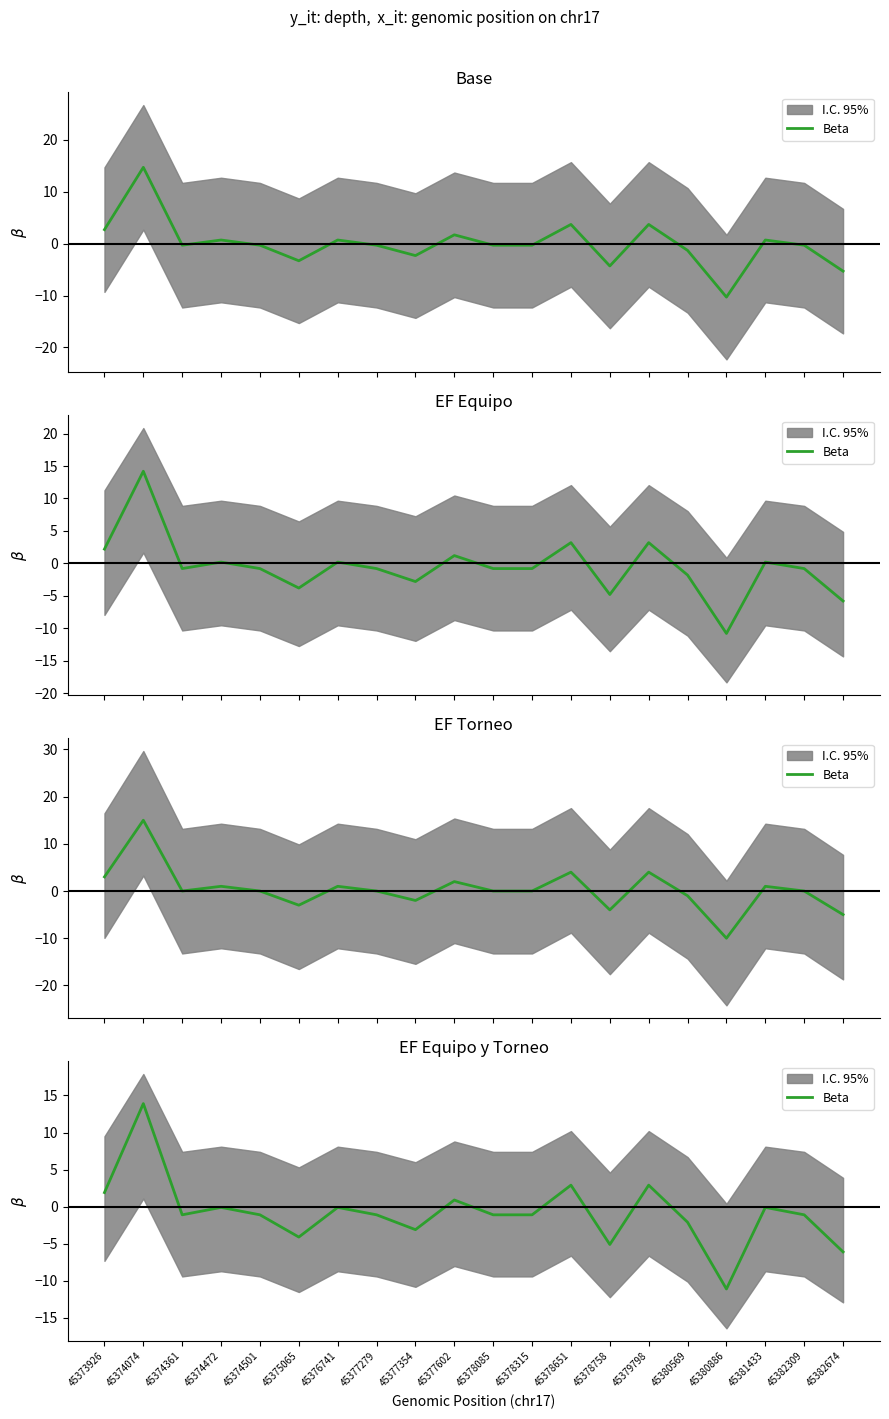

Is it true that the value at 45378315 is -1.1?

True